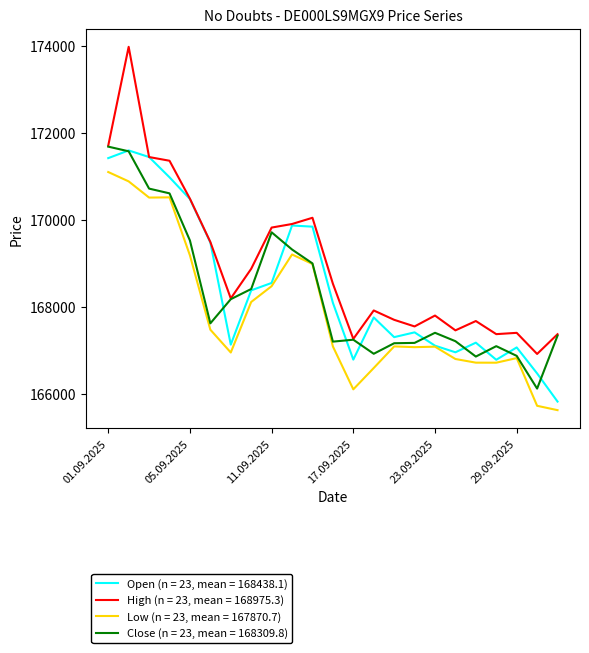

Which series has the largest range (max minus min)?

High (n = 23, mean = 168975.3)